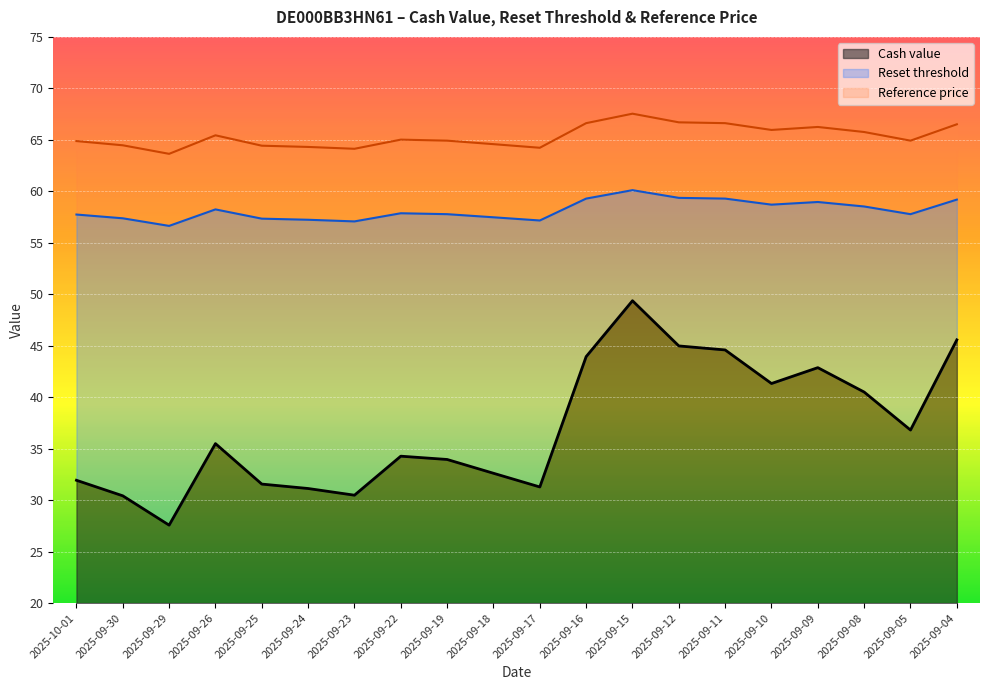

List the series in order of their peak value, highest first.

Reference price, Reset threshold, Cash value